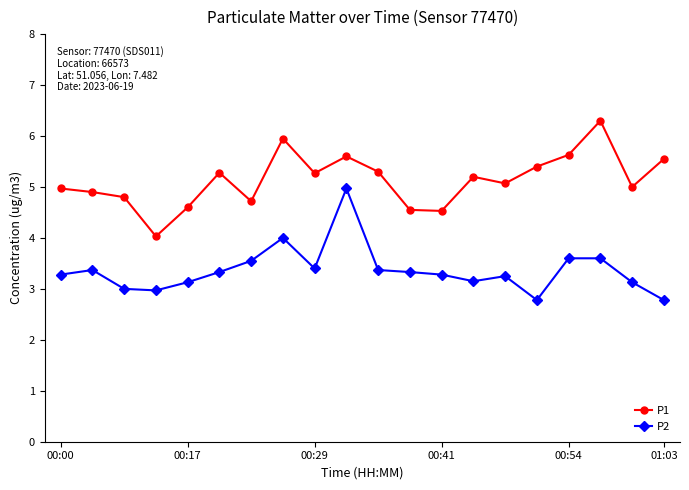

In P1, how many points are lower than both neighbors (excluding endpoints)?

6